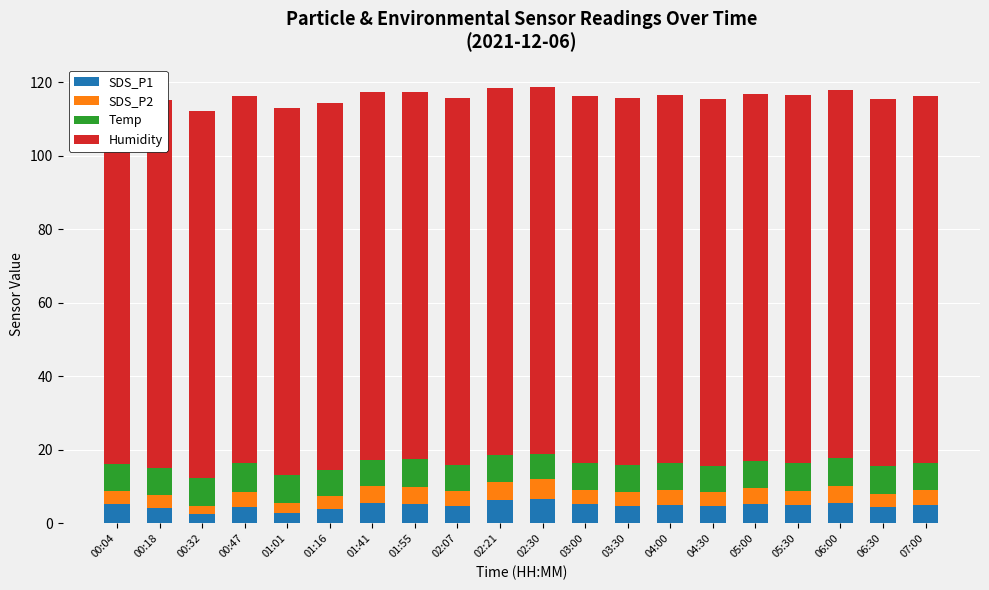

Between 01:41 and 07:00, which series saw the biggest shift?

SDS_P2